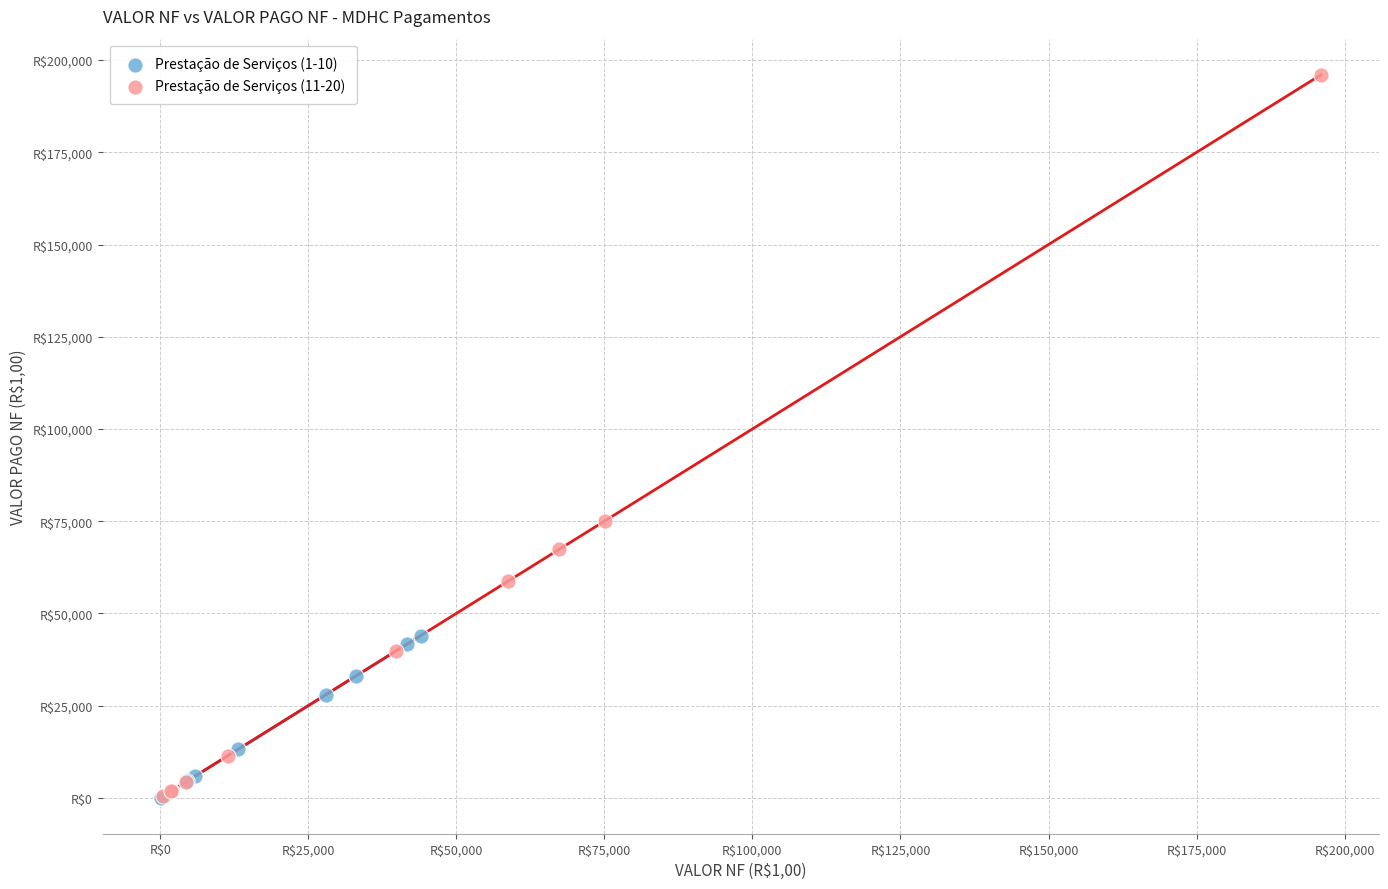

Which series has the widest spread of Y values?

Prestação de Serviços (11-20)